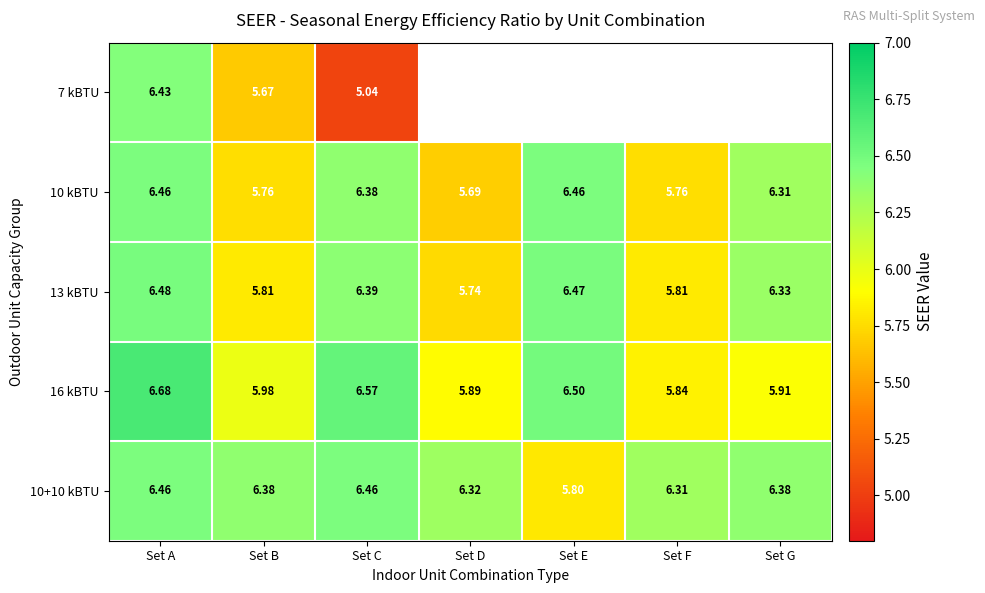

List the labels in order of 16 kBTU value, smallest first.

Set F, Set D, Set G, Set B, Set E, Set C, Set A